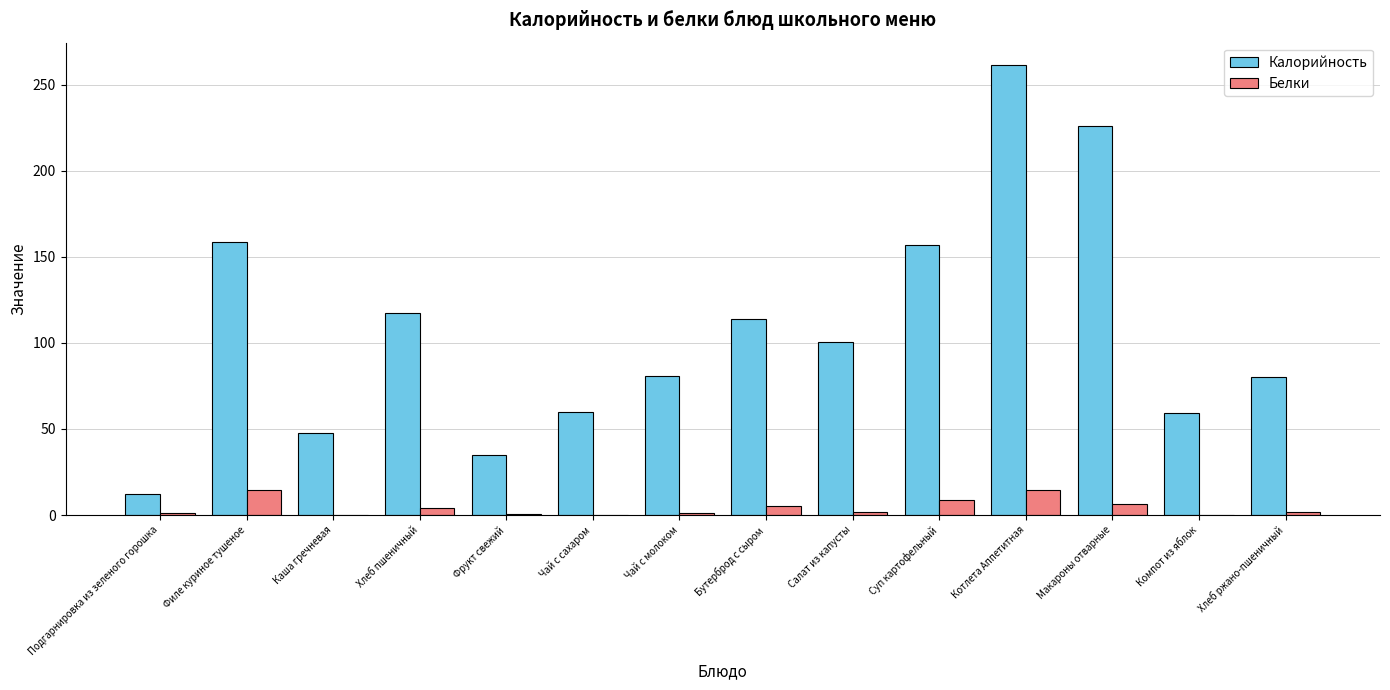

At which category does the chart reach its peak across all series?

Котлета Аппетитная